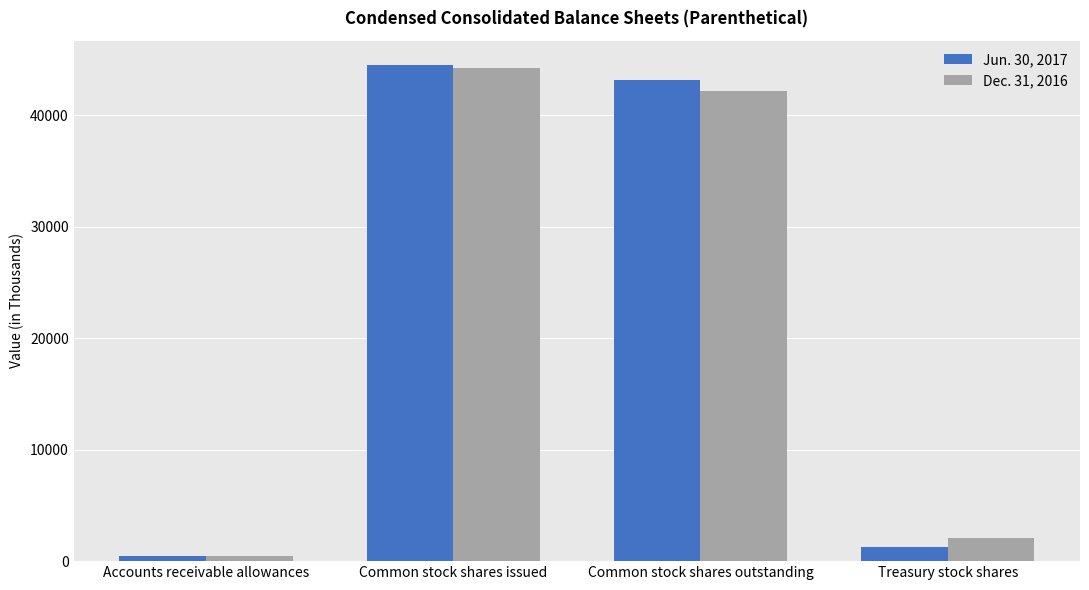

Reading right to left, extract all data points from this chart.

Jun. 30, 2017: Treasury stock shares=1290	Common stock shares outstanding=43177	Common stock shares issued=44467	Accounts receivable allowances=476
Dec. 31, 2016: Treasury stock shares=2063	Common stock shares outstanding=42140	Common stock shares issued=44203	Accounts receivable allowances=494